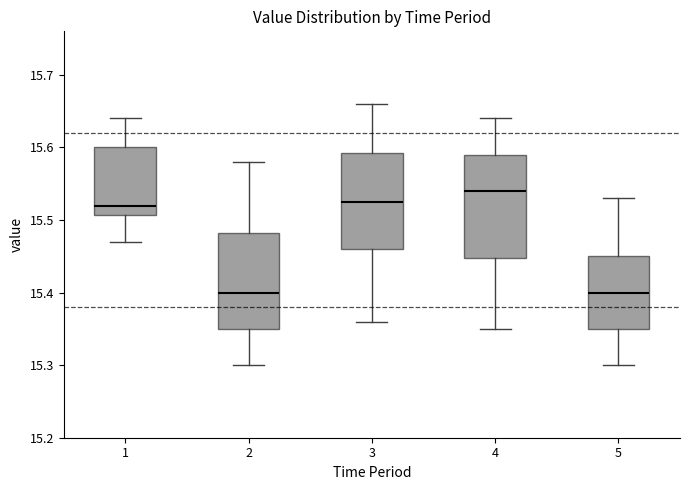

Which box has the highest median line?

4